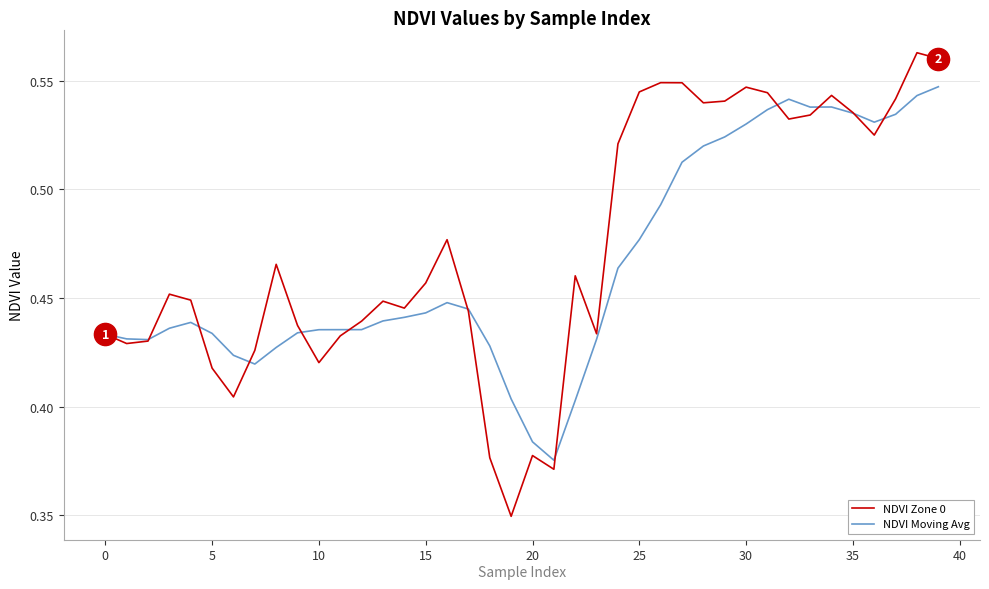

List the series in order of their peak value, highest first.

NDVI Zone 0, NDVI Moving Avg